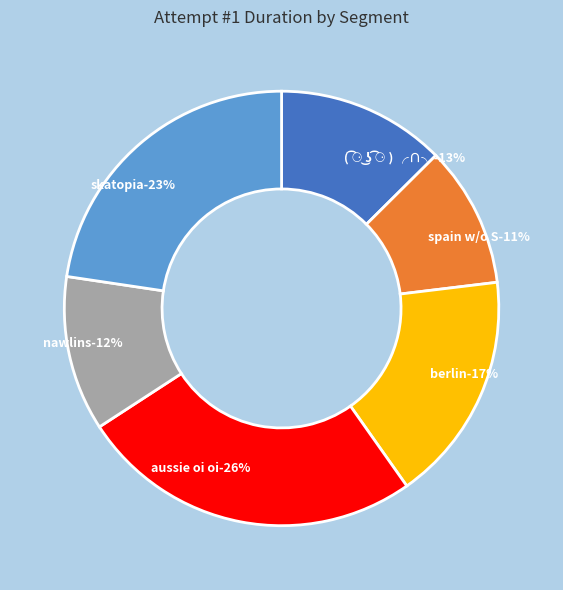

Is it true that skatopia is 17% of the pie?

False